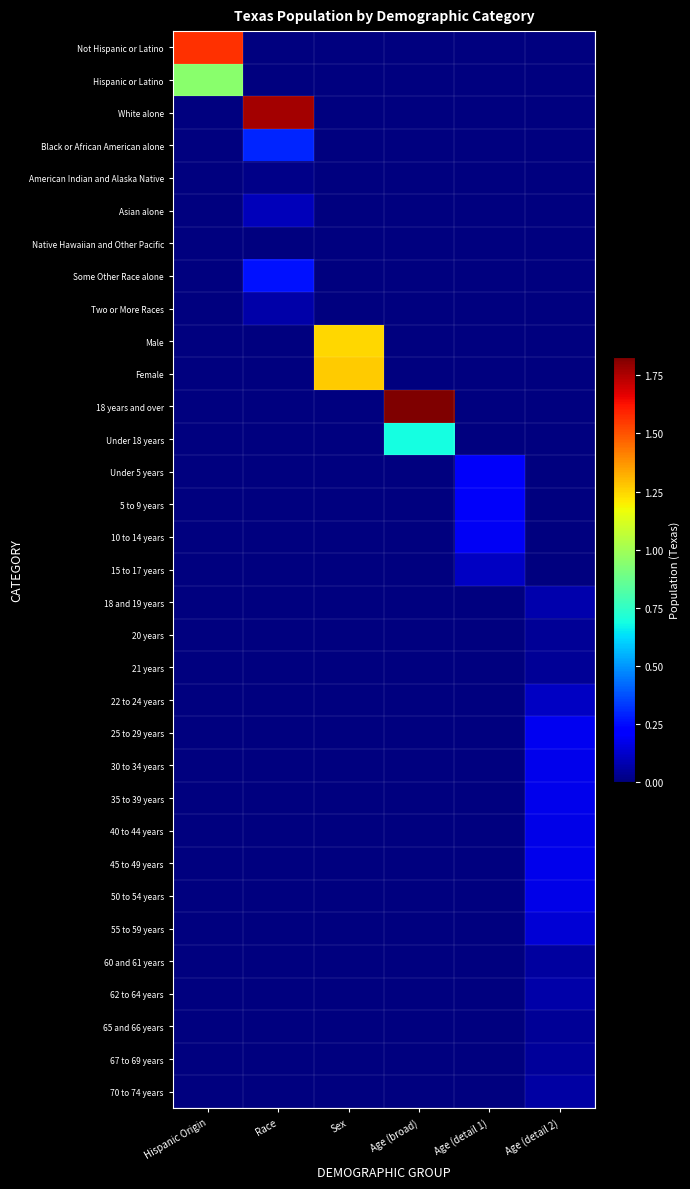

What is the difference between the highest and lowest values at Race?

17701552